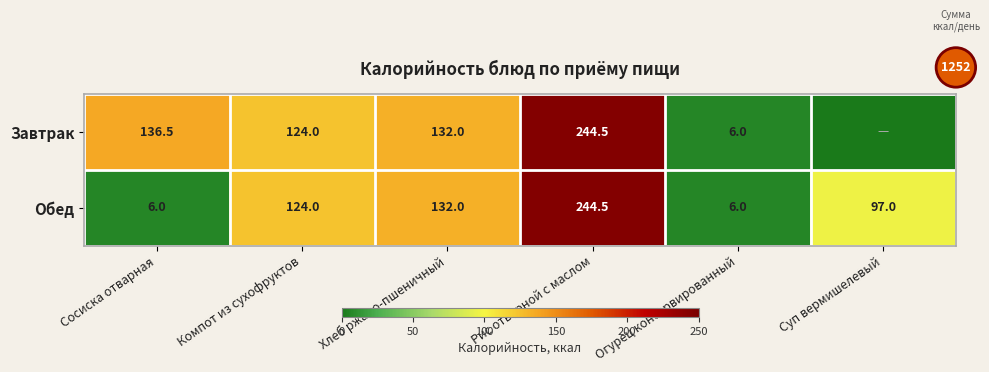

At how many categories does at least one series exceed 74?

5